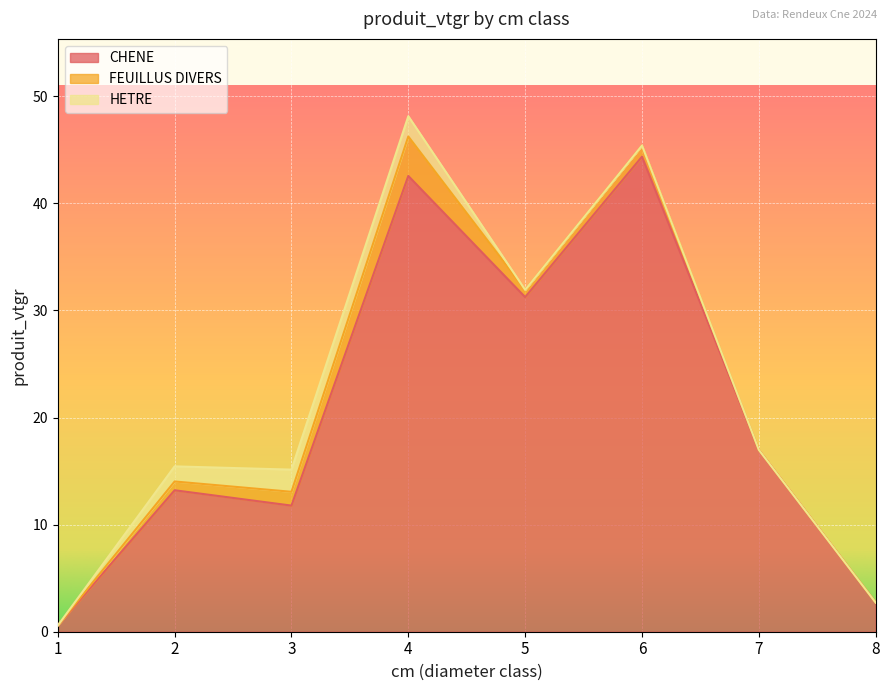

Where does the CHENE series first go above 16?

4